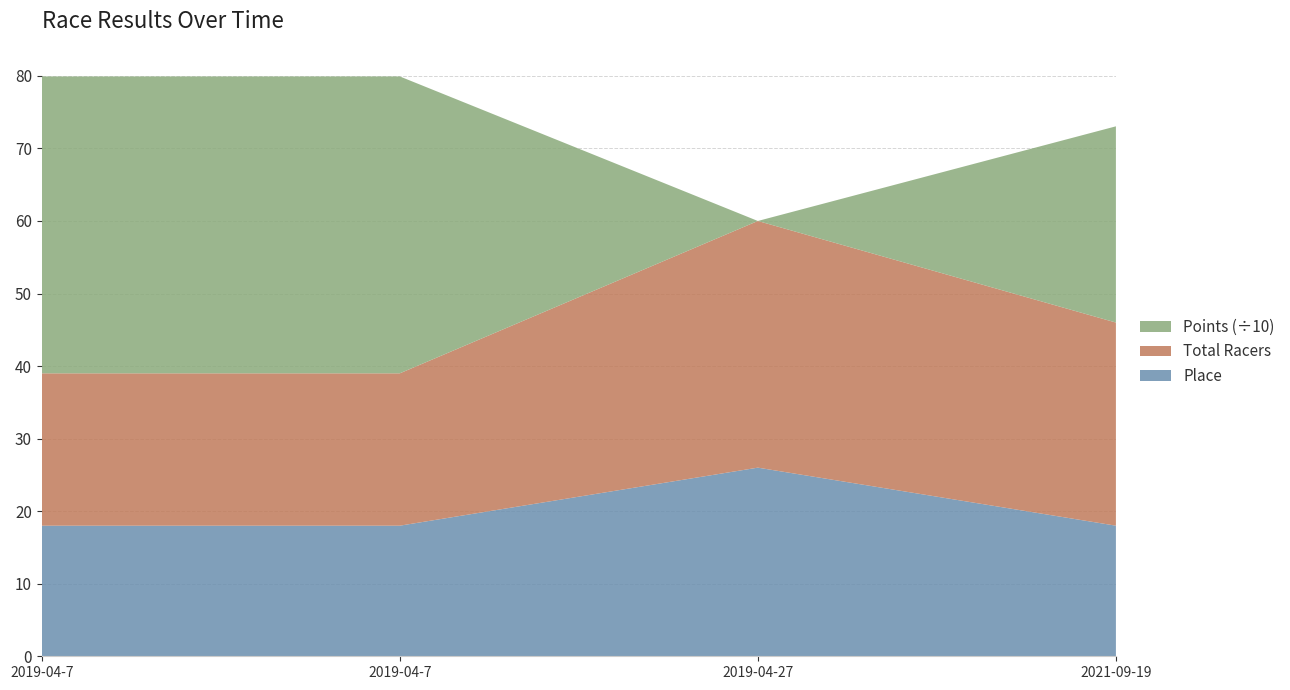

Reading right to left, what are all the values shown in this chart?

Place: 18.0	26.0	18.0	18.0
Total Racers: 28.0	34.0	21.0	21.0
Points: 270.5	0.0	409.2	409.2